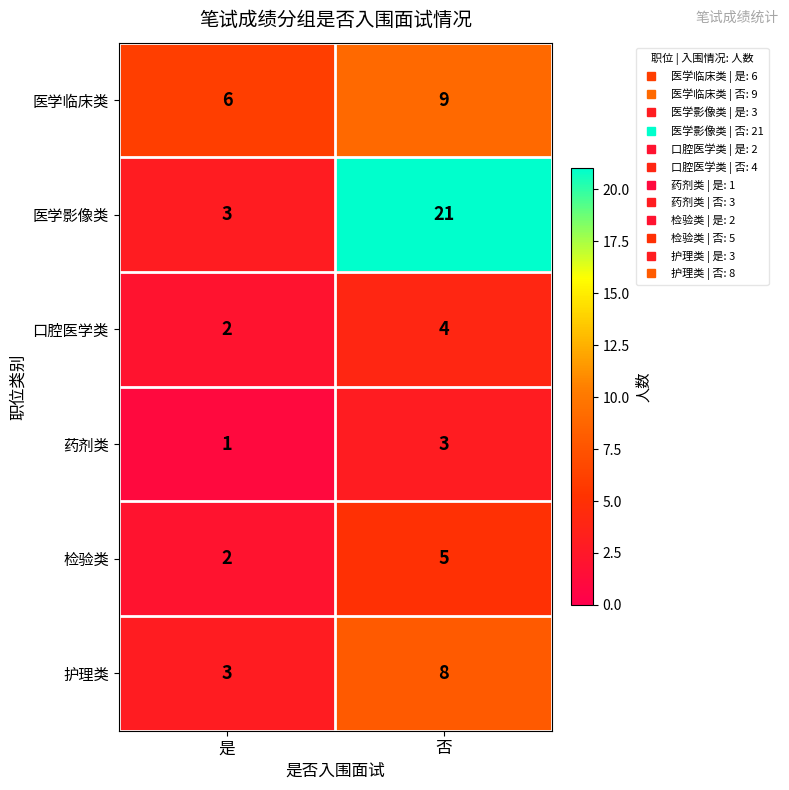

List the series in order of their peak value, lowest first.

药剂类, 口腔医学类, 检验类, 护理类, 医学临床类, 医学影像类